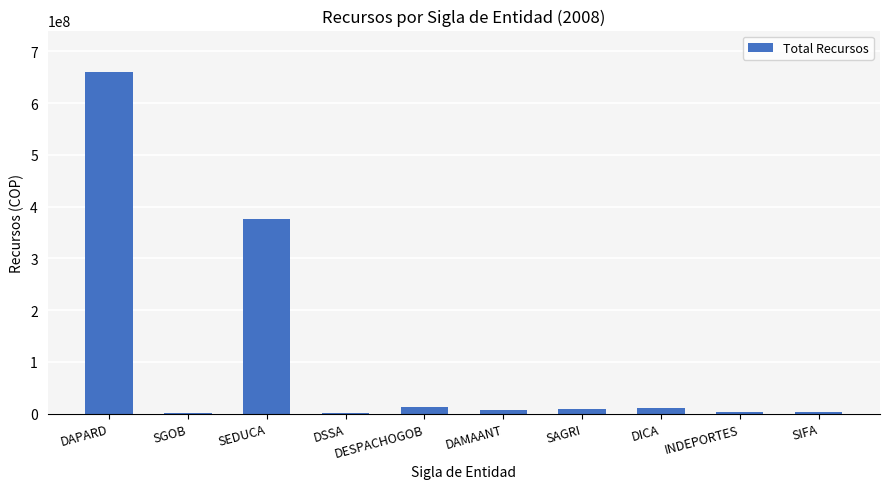

What is the maximum value shown in the chart?

661014860